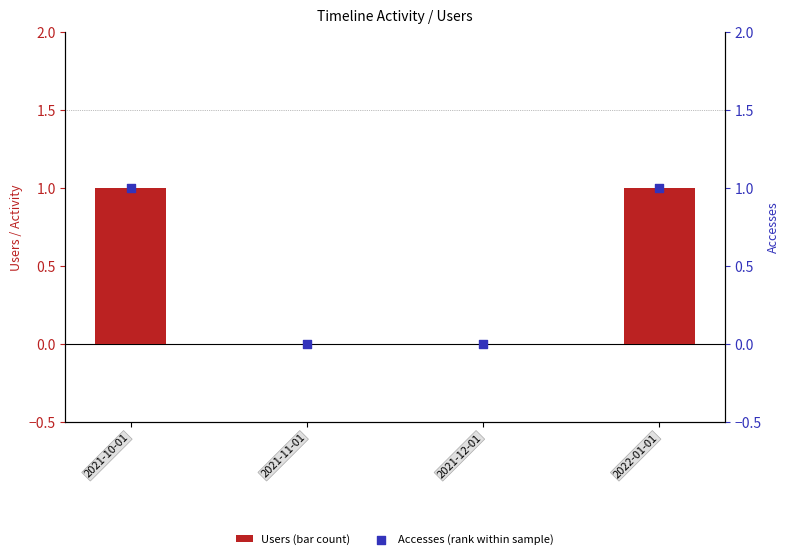

Is the value of Accesses (rank within sample) at 2021-11-01 greater than the value of Users (bar count) at 2021-11-01?

No